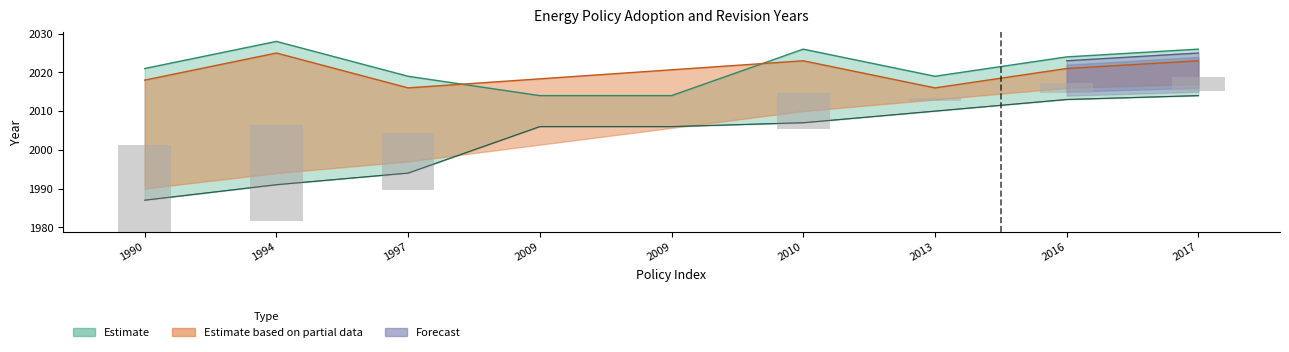

At which label does the data first exceed 2006?

2010